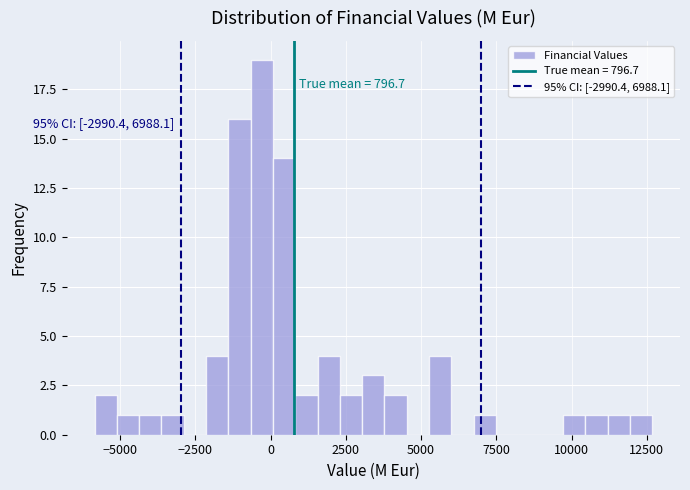

Read against the x-axis, roughly where is the centre of the tallest bar?

-500